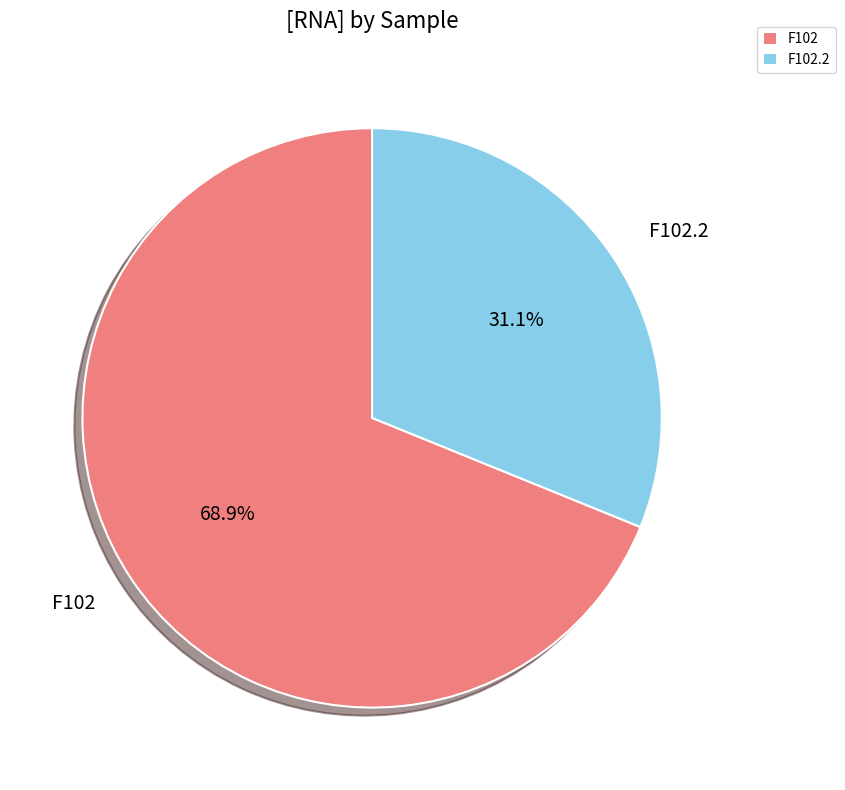

Is F102.2 the majority of the pie?

No